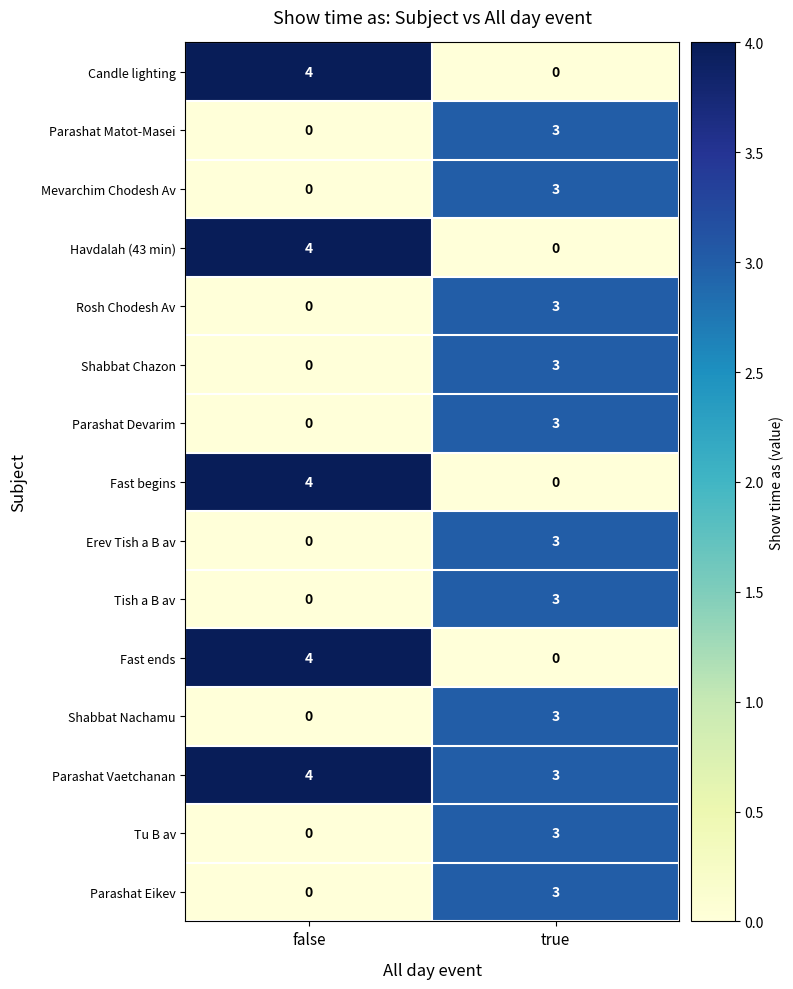

How many categories are shown in the chart?

2